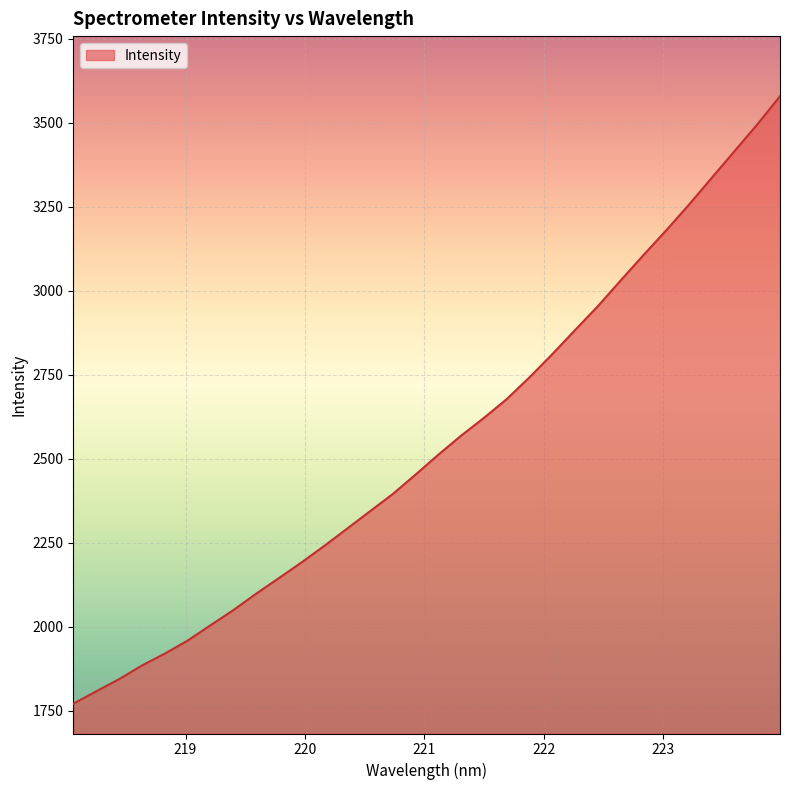

What is the smallest value displayed?

1771.0